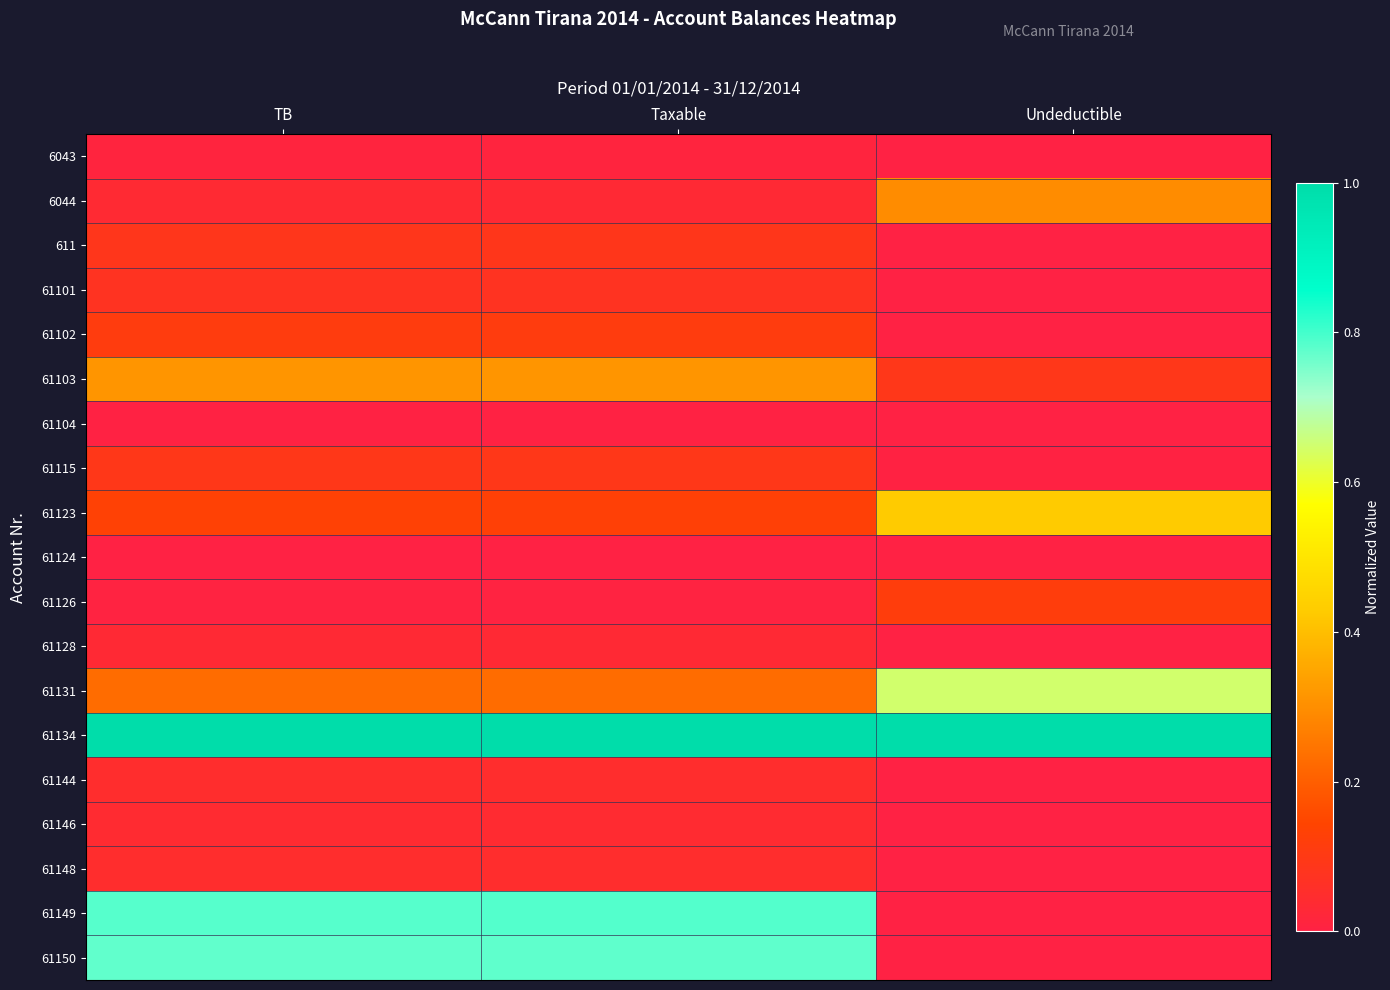

Reading left to right, what are all the values shown in this chart?

6043: TB=0.0	Taxable=0.0	Undeductible=0.0
6044: TB=0.0	Taxable=0.0	Undeductible=0.3
611: TB=0.1	Taxable=0.1	Undeductible=0.0
61101: TB=0.1	Taxable=0.1	Undeductible=0.0
61102: TB=0.1	Taxable=0.1	Undeductible=0.0
61103: TB=0.3	Taxable=0.3	Undeductible=0.1
61104: TB=0.0	Taxable=0.0	Undeductible=0.0
61115: TB=0.1	Taxable=0.1	Undeductible=0.0
61123: TB=0.1	Taxable=0.1	Undeductible=0.4
61124: TB=0.0	Taxable=0.0	Undeductible=0.0
61126: TB=0.0	Taxable=0.0	Undeductible=0.1
61128: TB=0.0	Taxable=0.0	Undeductible=0.0
61131: TB=0.2	Taxable=0.2	Undeductible=0.6
61134: TB=1.0	Taxable=1.0	Undeductible=1.0
61144: TB=0.0	Taxable=0.0	Undeductible=0.0
61146: TB=0.0	Taxable=0.0	Undeductible=0.0
61148: TB=0.0	Taxable=0.0	Undeductible=0.0
61149: TB=0.8	Taxable=0.8	Undeductible=0.0
61150: TB=0.8	Taxable=0.8	Undeductible=0.0